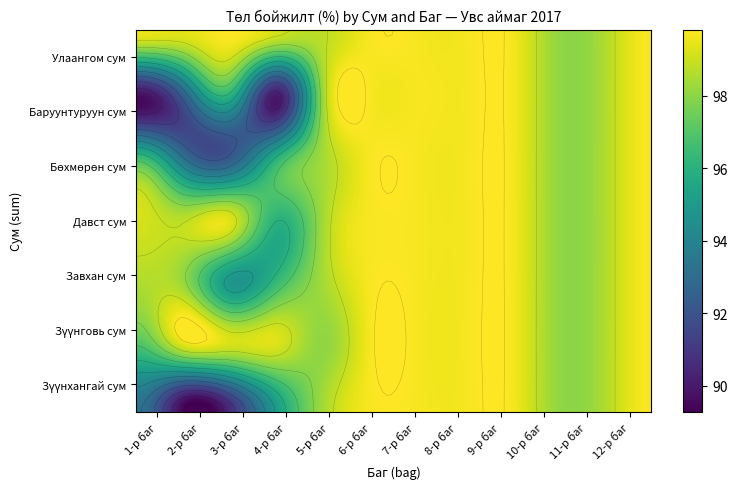

List the series in order of their peak value, highest first.

Улаангом сум, Давст сум, Зүүнговь сум, Завхан сум, Бөхмөрөн сум, Баруунтуруун сум, Зүүнхангай сум